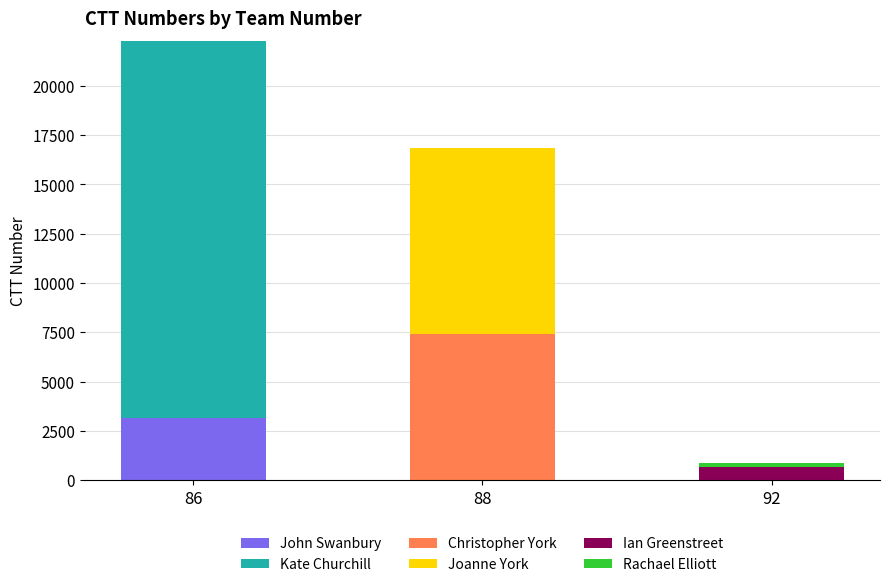

At which category is the sum across all series the highest?

86